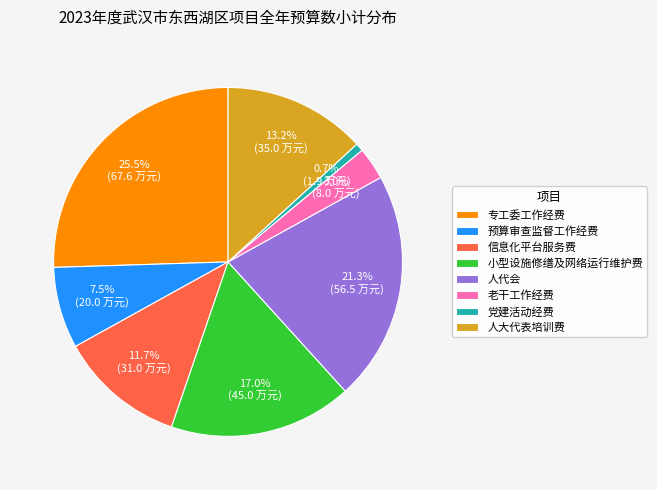

Which category has the smallest portion of the pie?

党建活动经费